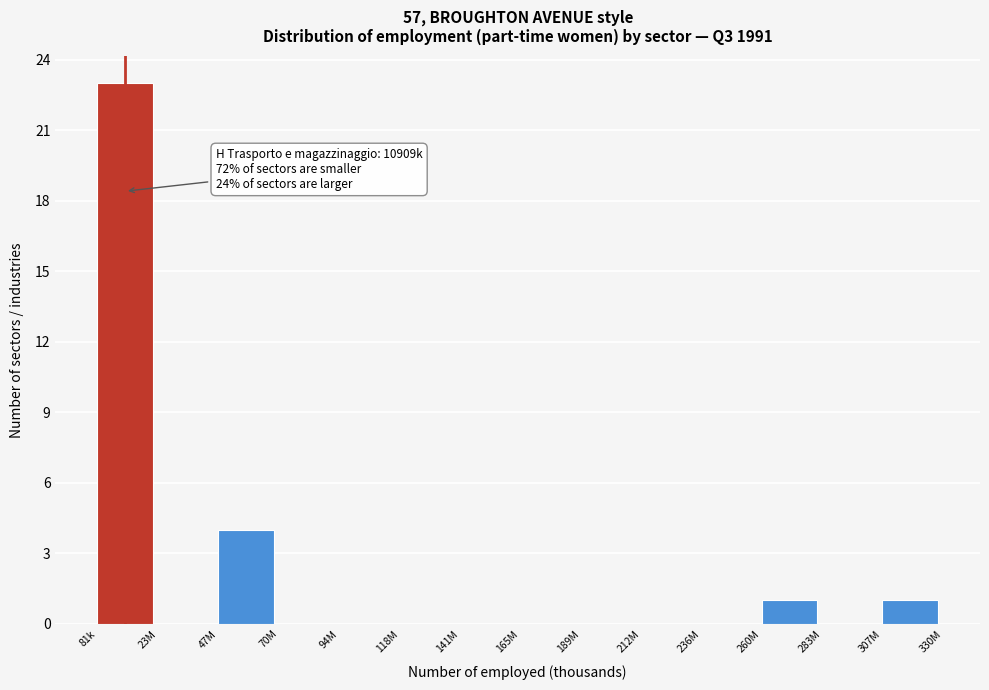

Reading right to left, transcribe all the data shown in this chart.

307M=1	283M=0	260M=1	236M=0	212M=0	189M=0	165M=0	141M=0	118M=0	94M=0	70M=0	47M=4	23M=0	81k=23